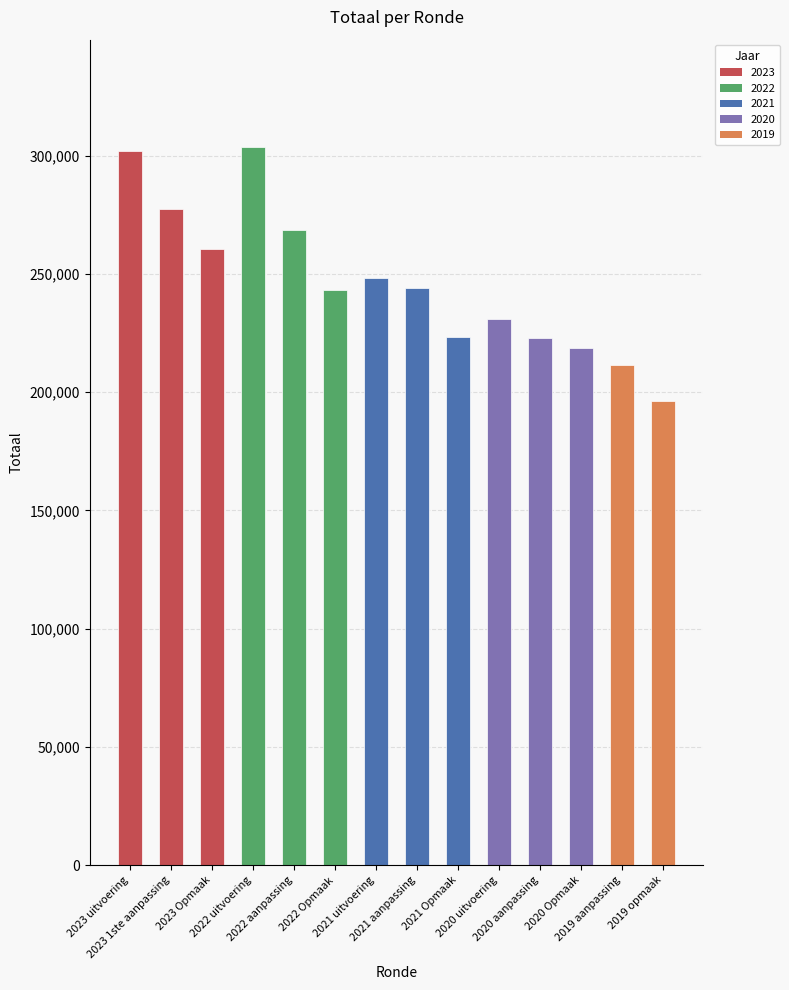

The value at 2021 Opmaak is 223271. True or false?

True